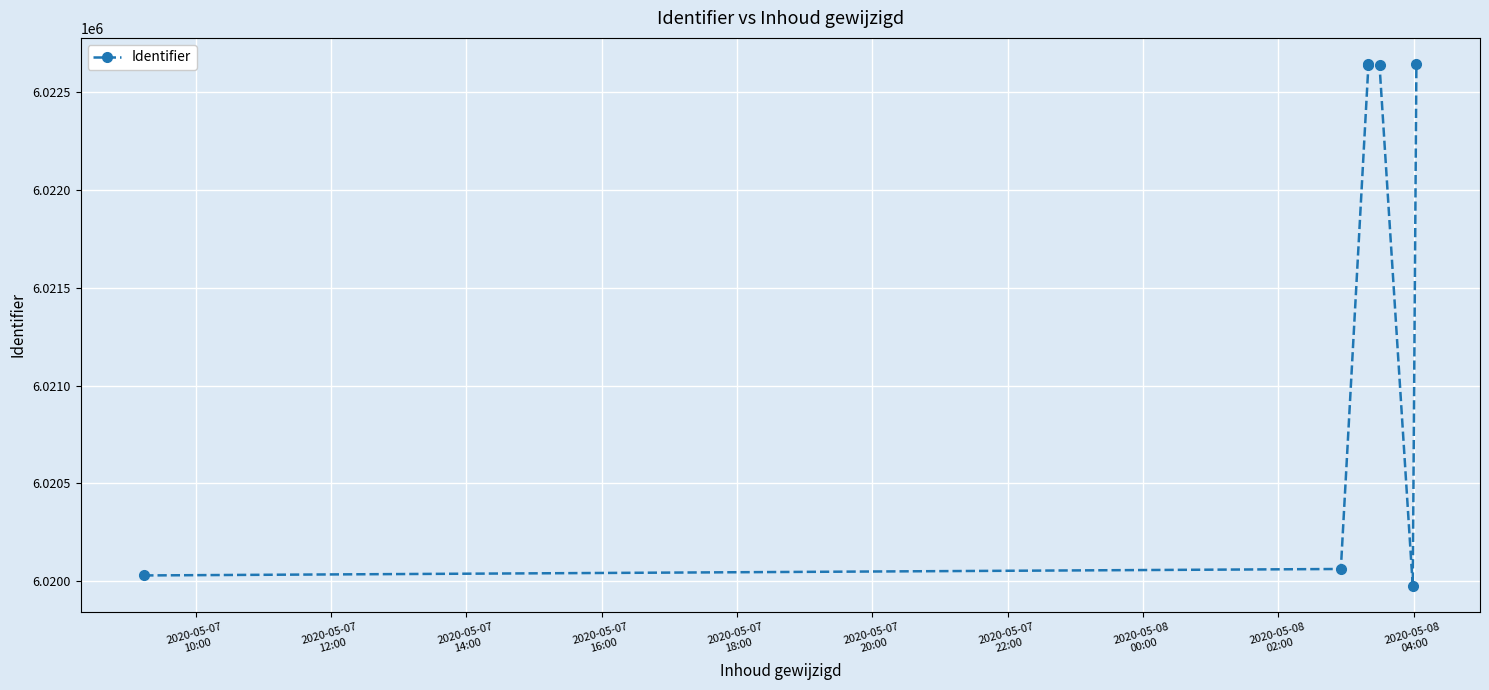

Does the chart display data point markers on the line(s)?

Yes